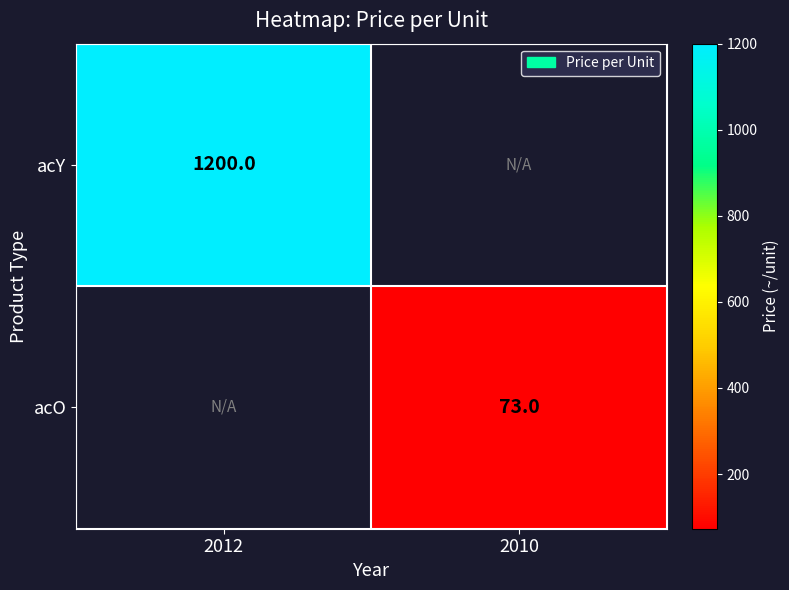

Is it true that acO equals 102 at 2010?

False